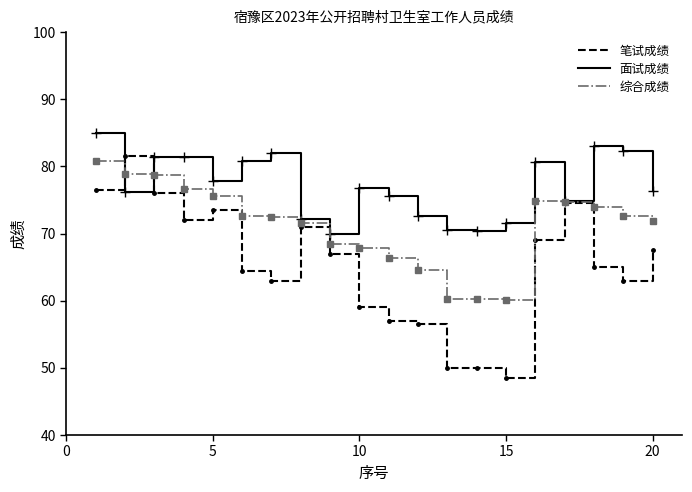

Which series has the widest spread of values?

笔试成绩